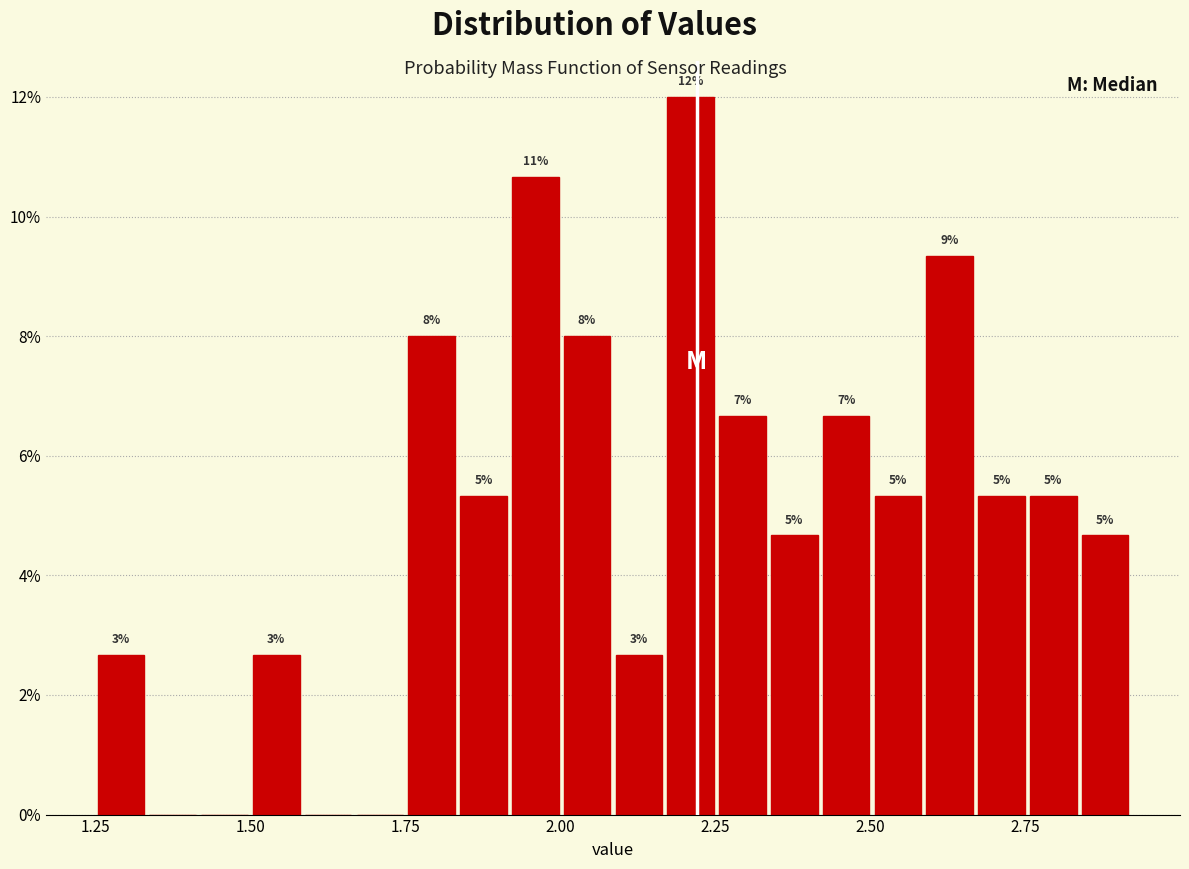

Around what value on the x-axis is the tallest bar? Give the approximate position of its centre, as read against the axis.

2.20